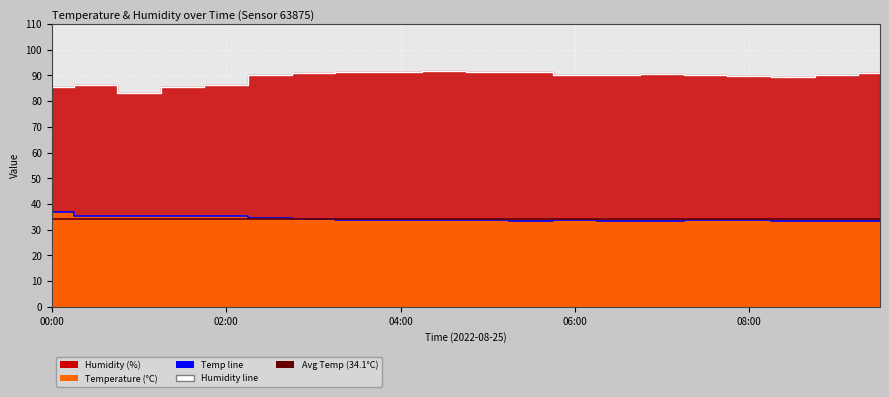

Is it true that temperature equals 51.2 at 09:00?

False